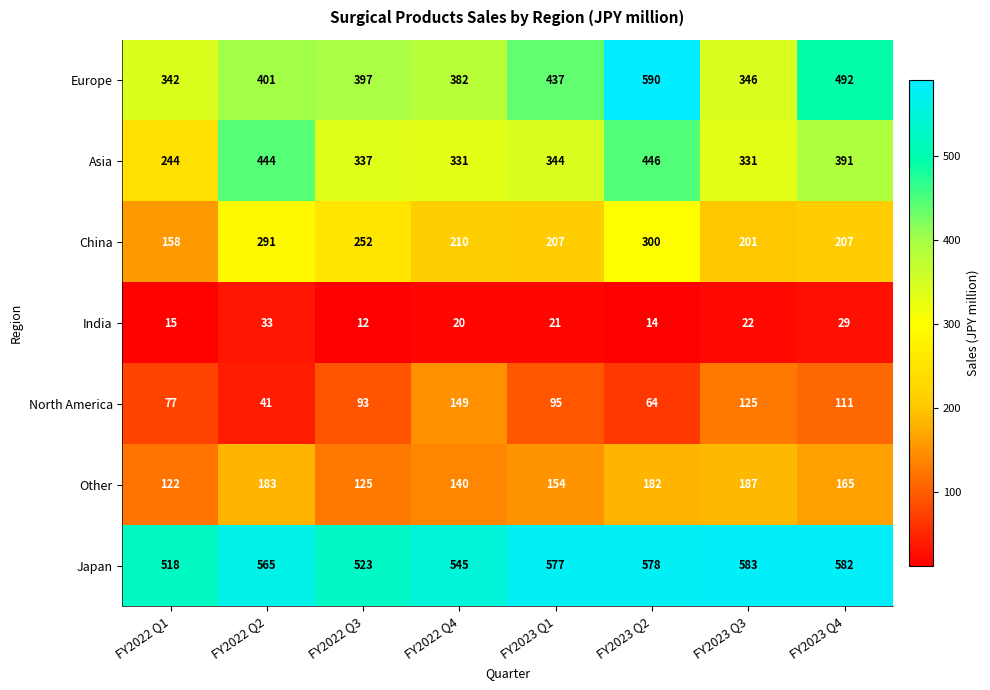

What is the sum of the China values at FY2023 Q1 and FY2022 Q1?

365